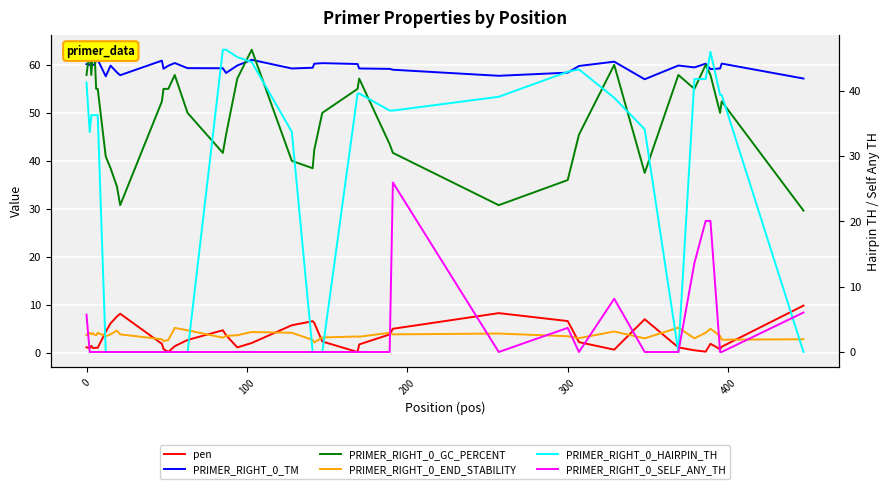

What is the difference between the maximum and minimum values in the pen series?

9.7